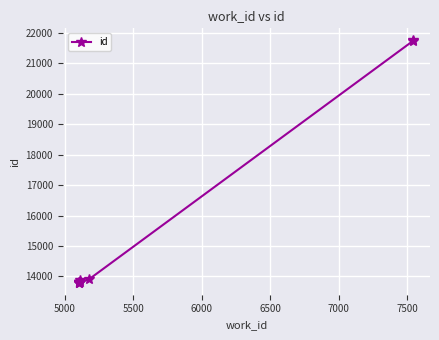

Reading right to left, list all the values displayed in this chart.

21750	21742	13906	13810	13890	13828	13804	13803	13800	13799